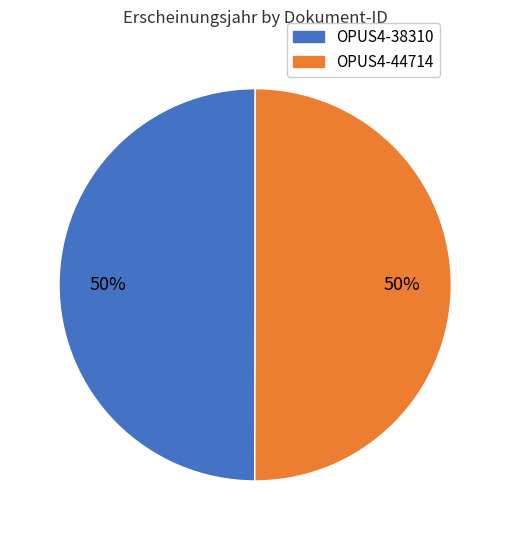

Combined, do OPUS4-38310 and OPUS4-44714 account for over 50%?

Yes